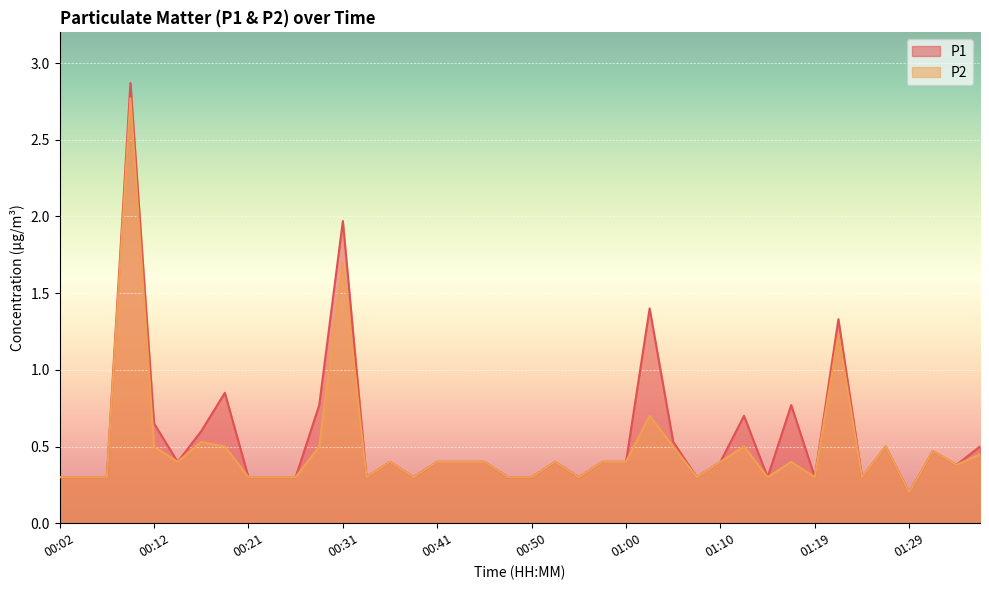

True or false: P1 and P2 intersect in this chart.

False